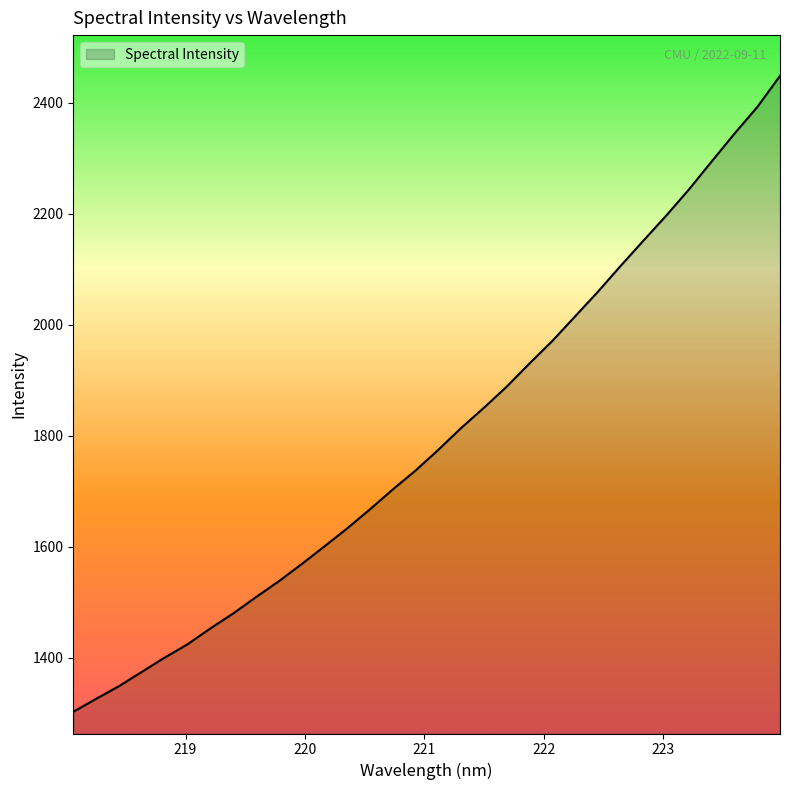

What is the minimum value shown in the chart?

1302.7